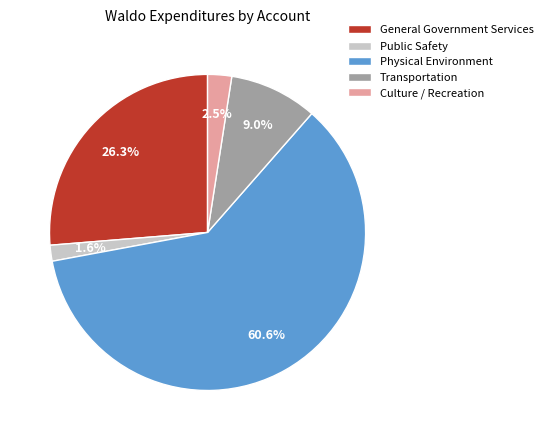

Does General Government Services account for over 50% of the chart?

No